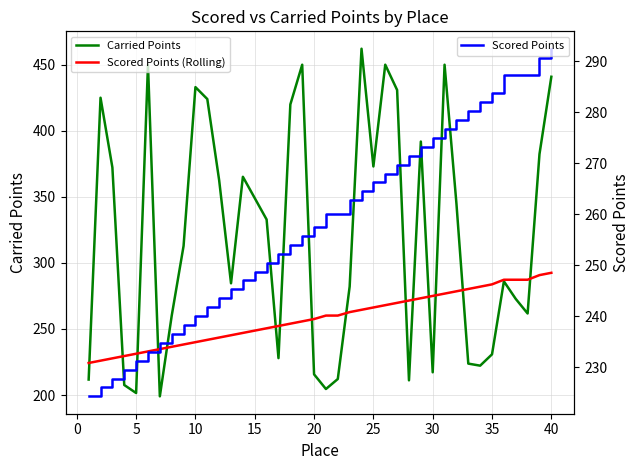

What is the highest value of the Scored Points series?

292.5